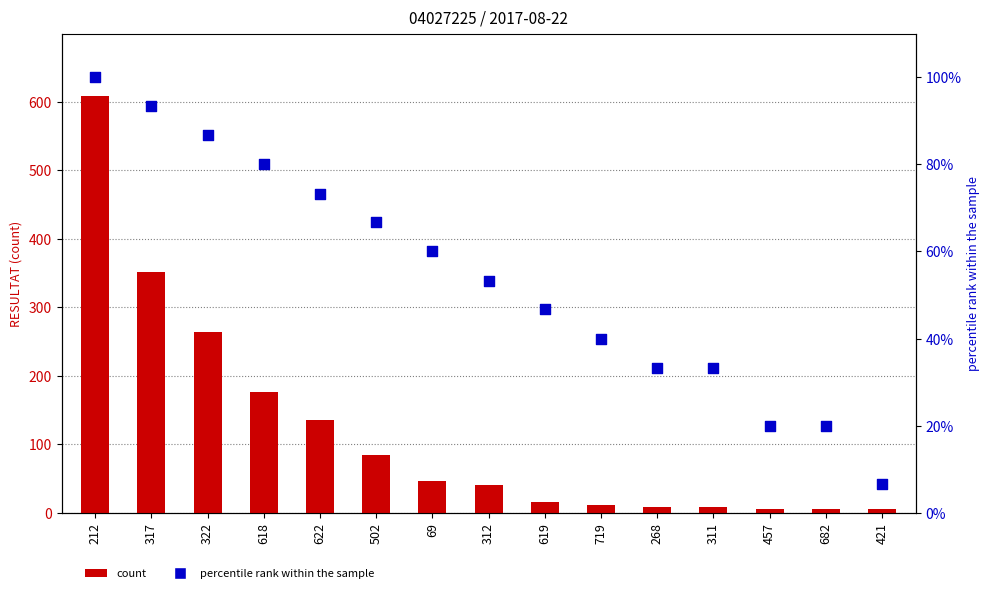

At which category is the sum across all series the highest?

212